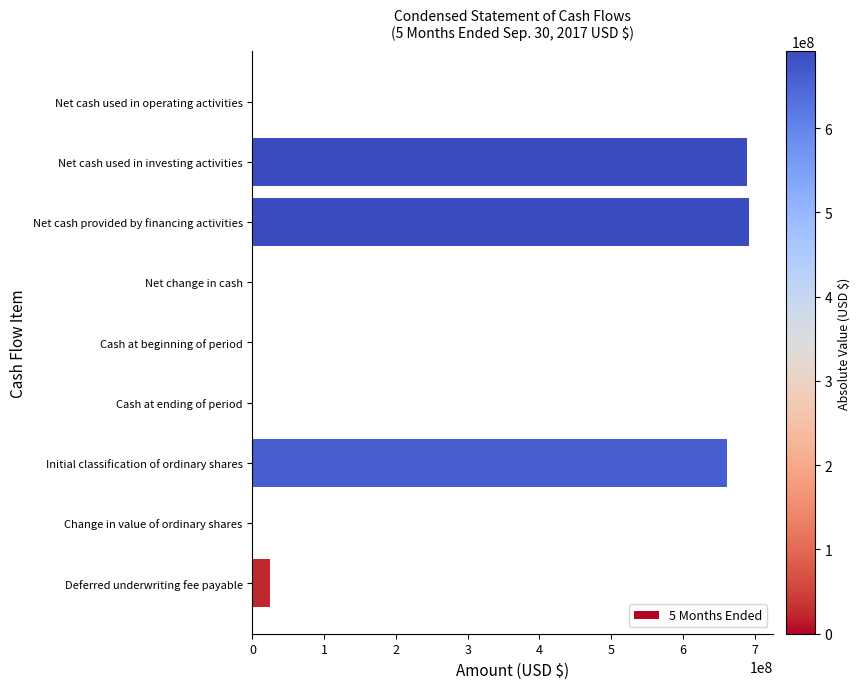

What is the maximum value shown in the chart?

691438670